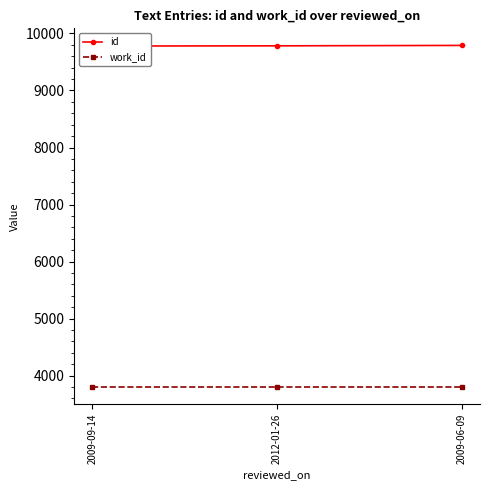

What is the value of the work_id point at the 2nd from the left?

3797